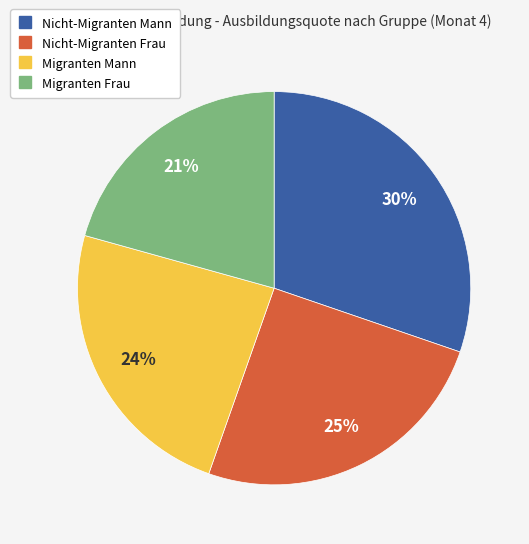

Which has a higher value, Migranten Frau or Nicht-Migranten Mann?

Nicht-Migranten Mann